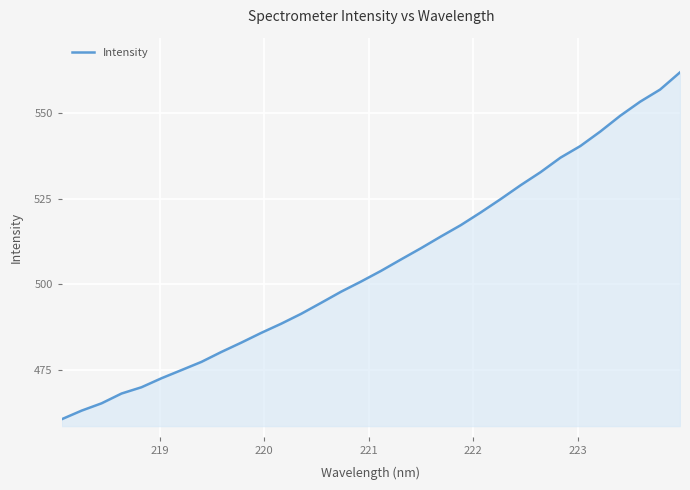

Does the chart display data point markers on the line(s)?

No